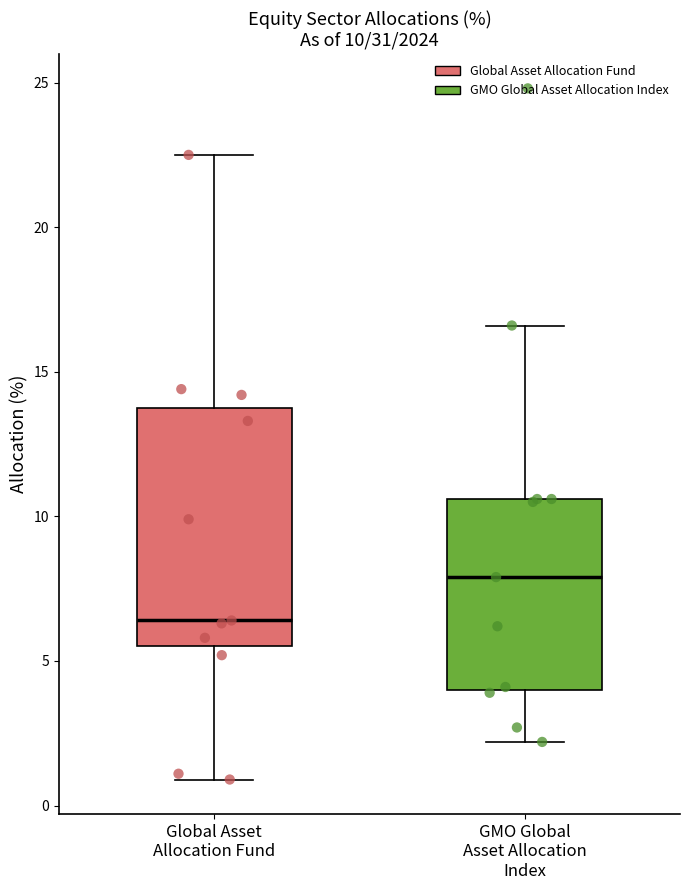

Which box has the highest median line?

GMO Global Asset Allocation Index